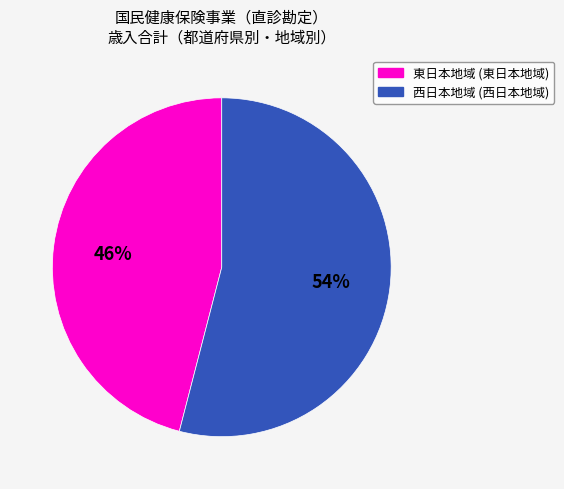

Is there a majority slice in this chart?

Yes